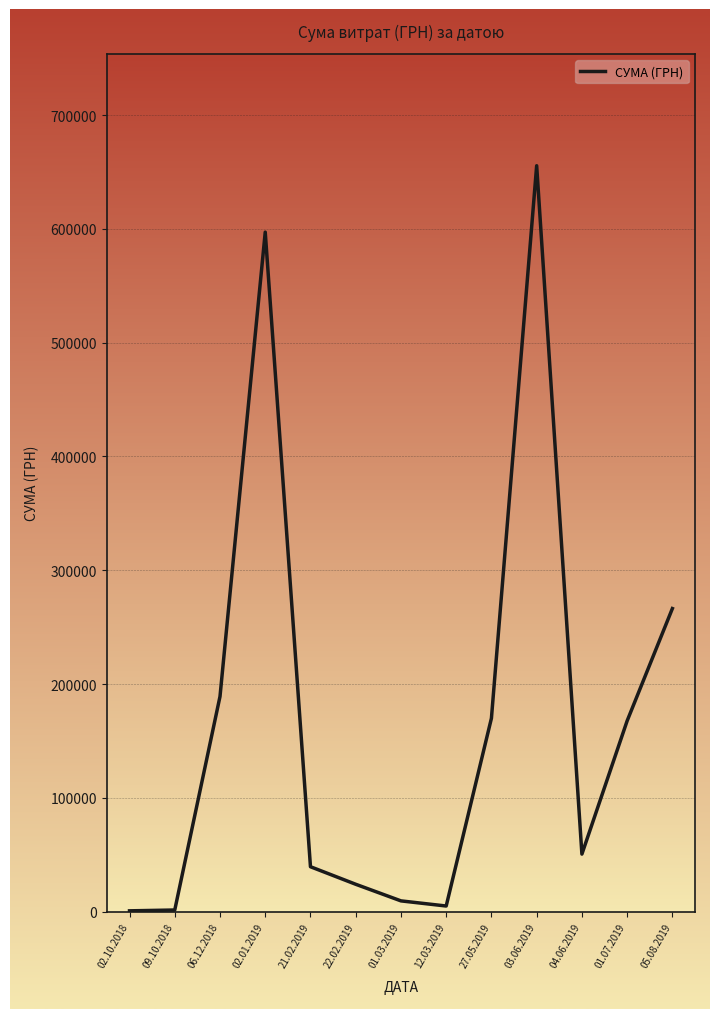

Approximately how many times larger is the value at 12.03.2019 compared to 04.06.2019?

0.1